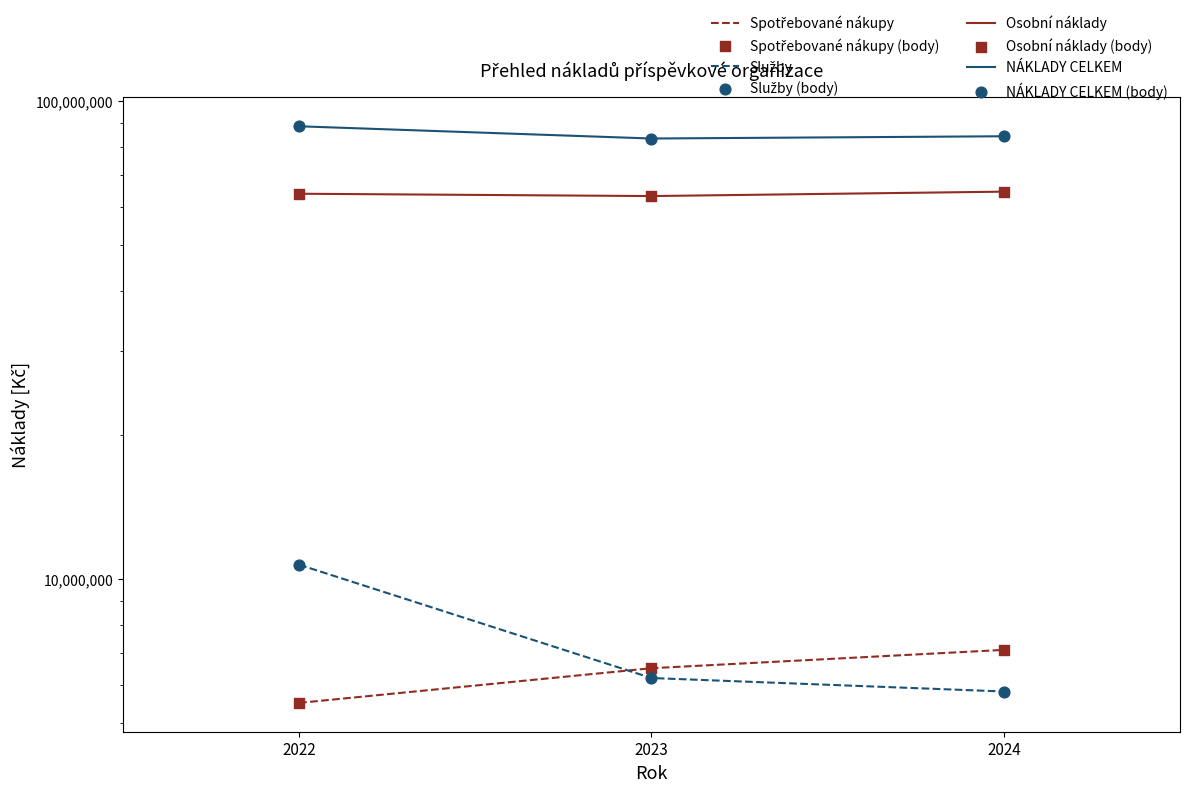

Which series reaches the maximum Y coordinate?

NÁKLADY CELKEM